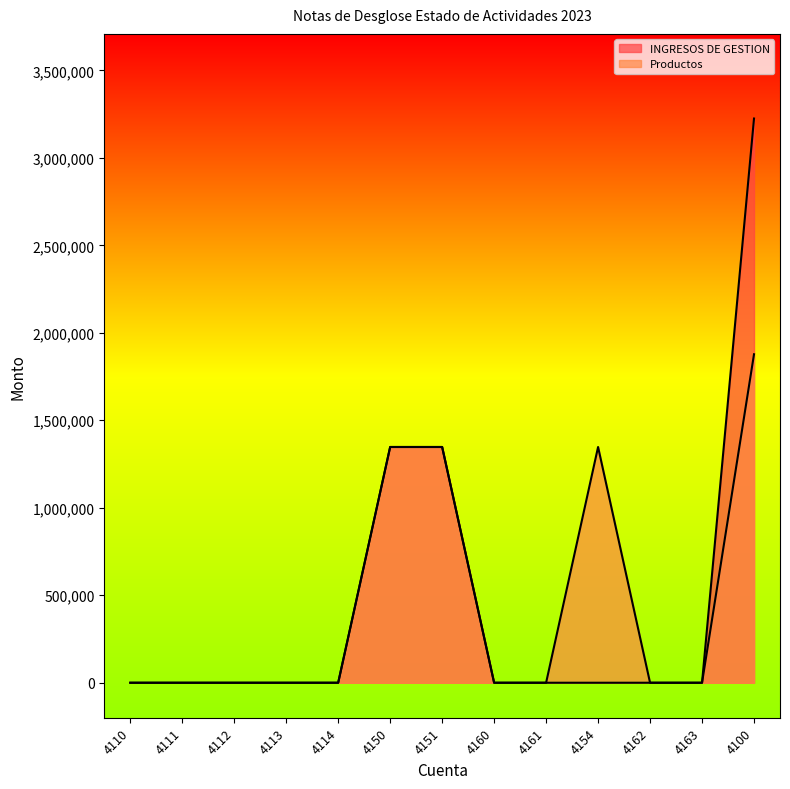

Reading left to right, transcribe all the data shown in this chart.

INGRESOS DE GESTION: 0.0	0.0	0.0	0.0	0.0	1347397.7	1347397.7	0.0	0.0	0.0	0.0	0.0	3224766.1
Productos: 0.0	0.0	0.0	0.0	0.0	1347397.7	1347397.7	0.0	0.0	1347397.7	0.0	0.0	1877368.5